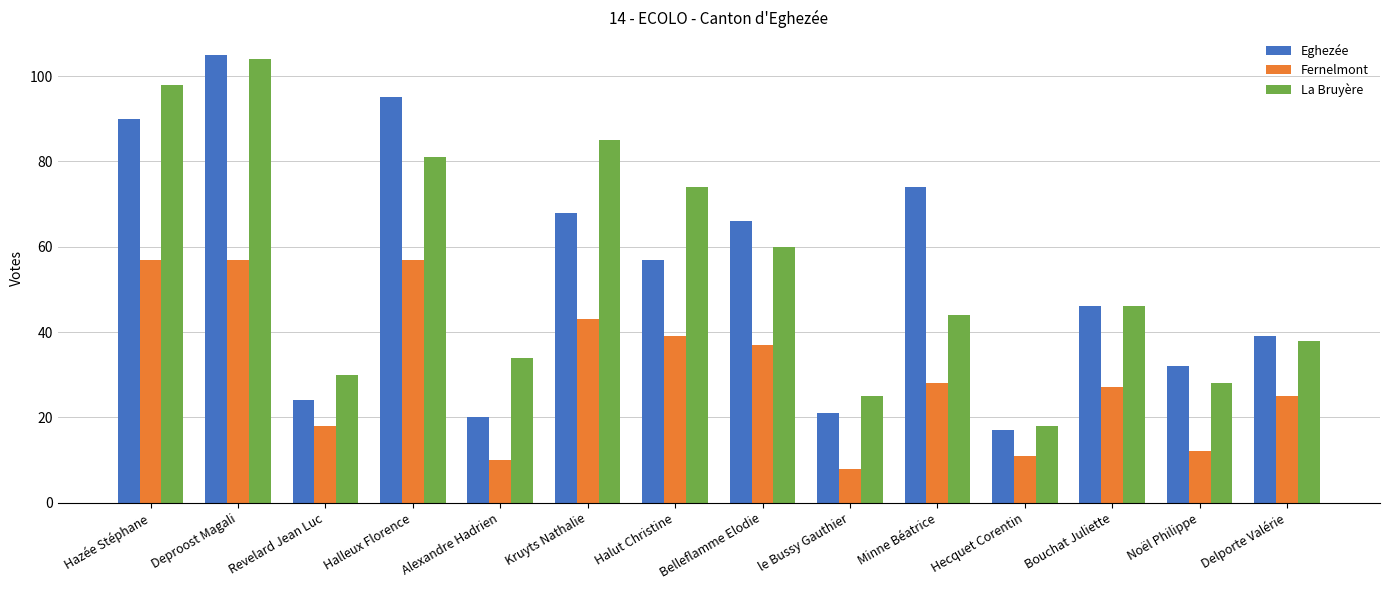

At which category is the sum across all series the highest?

Deproost Magali